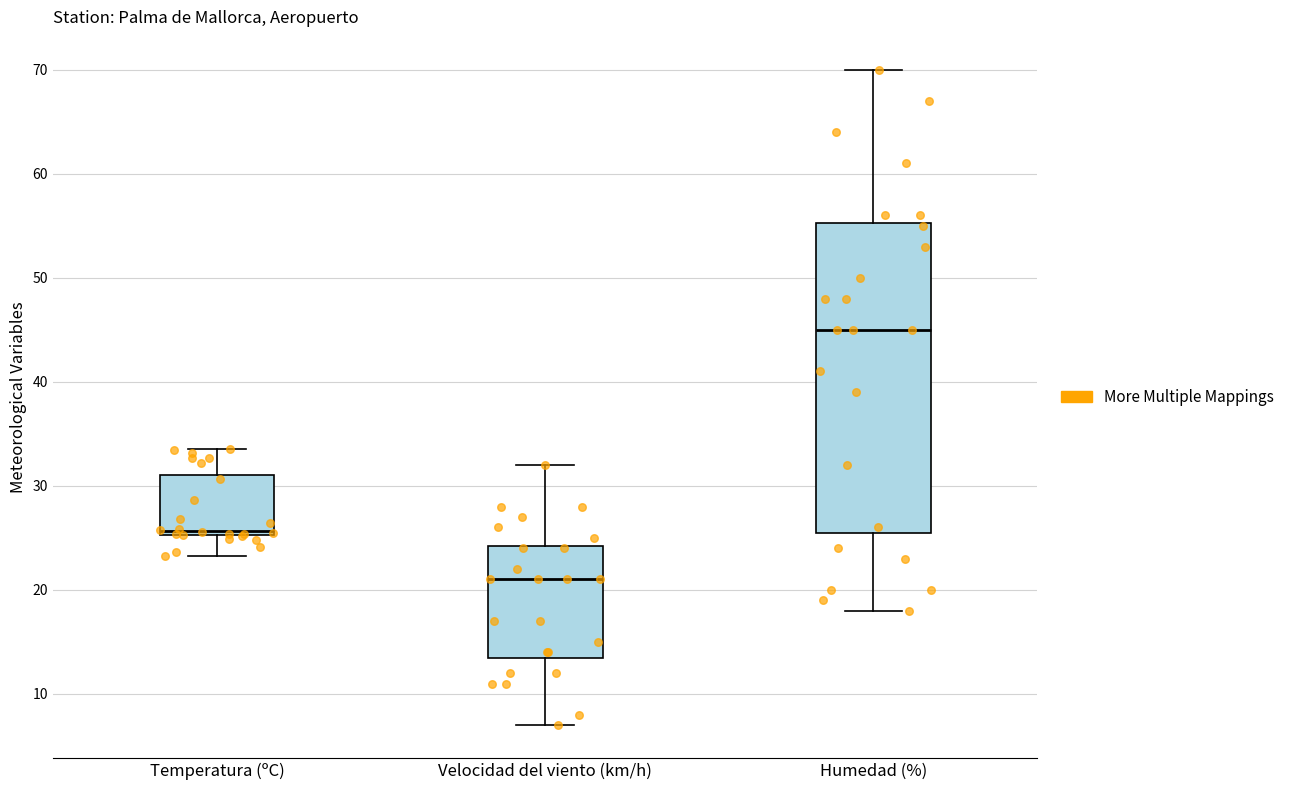

Where is the upper edge of the box for Temperatura (ºC) on the y-axis? The values are not printed on the chart, so give them approximately, as read against the axis.

31